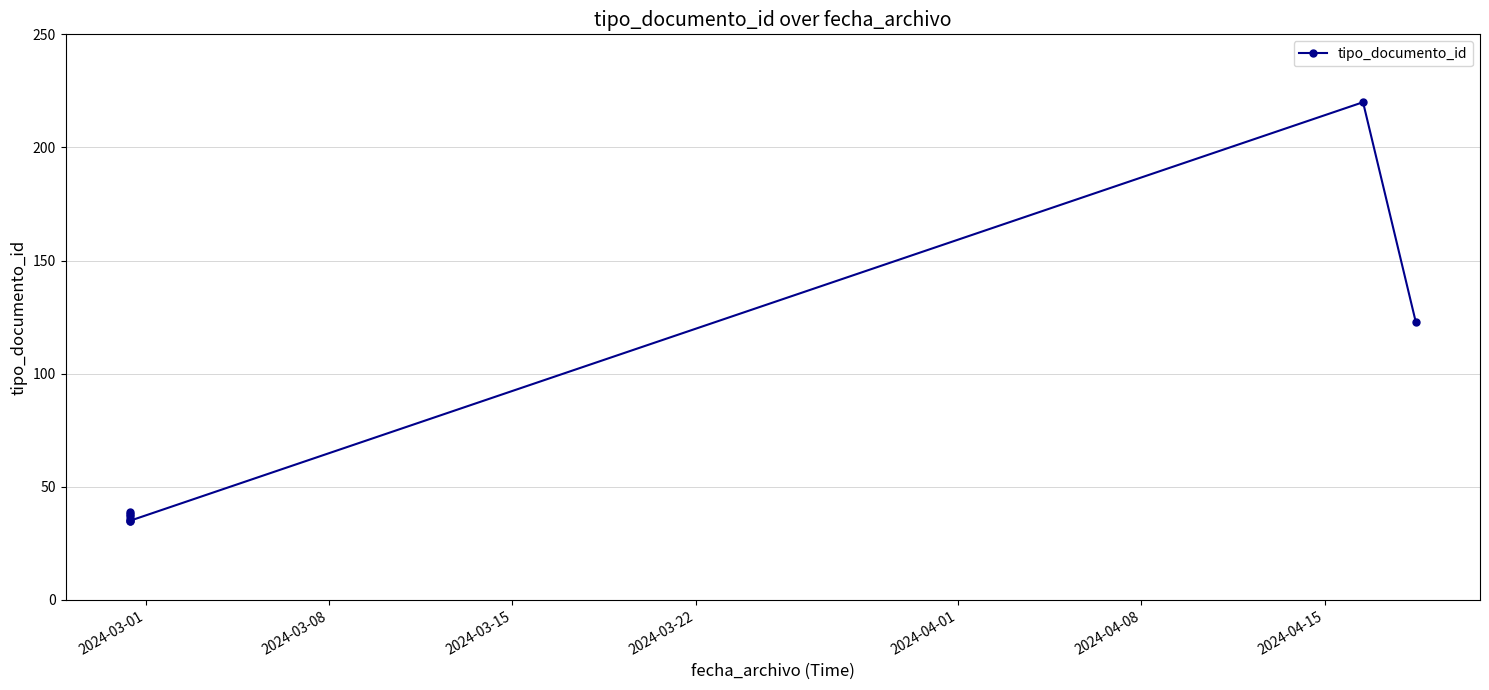

How many categories are shown in the chart?

8